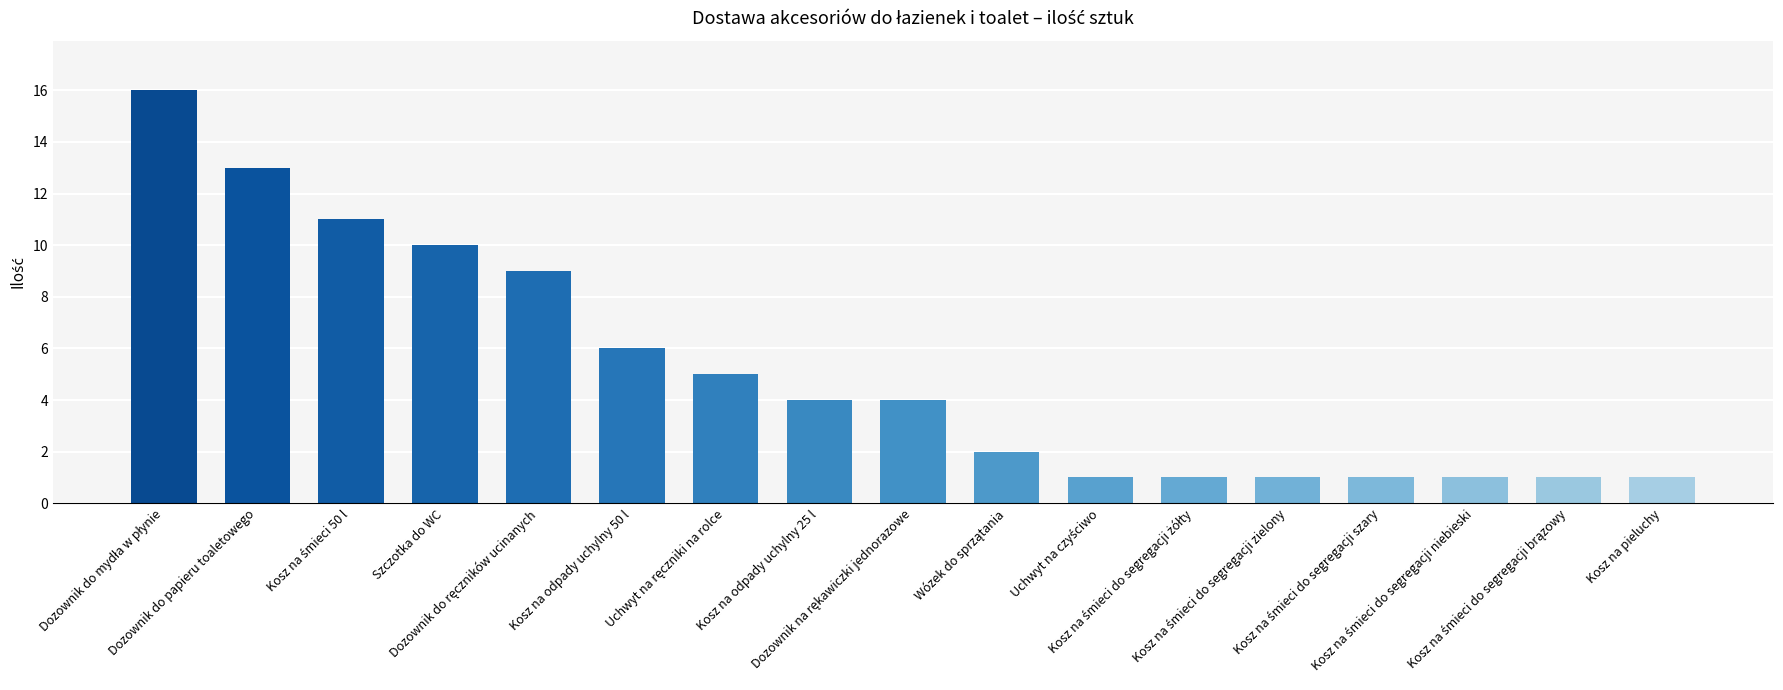

What is the difference between the maximum and minimum values?

15